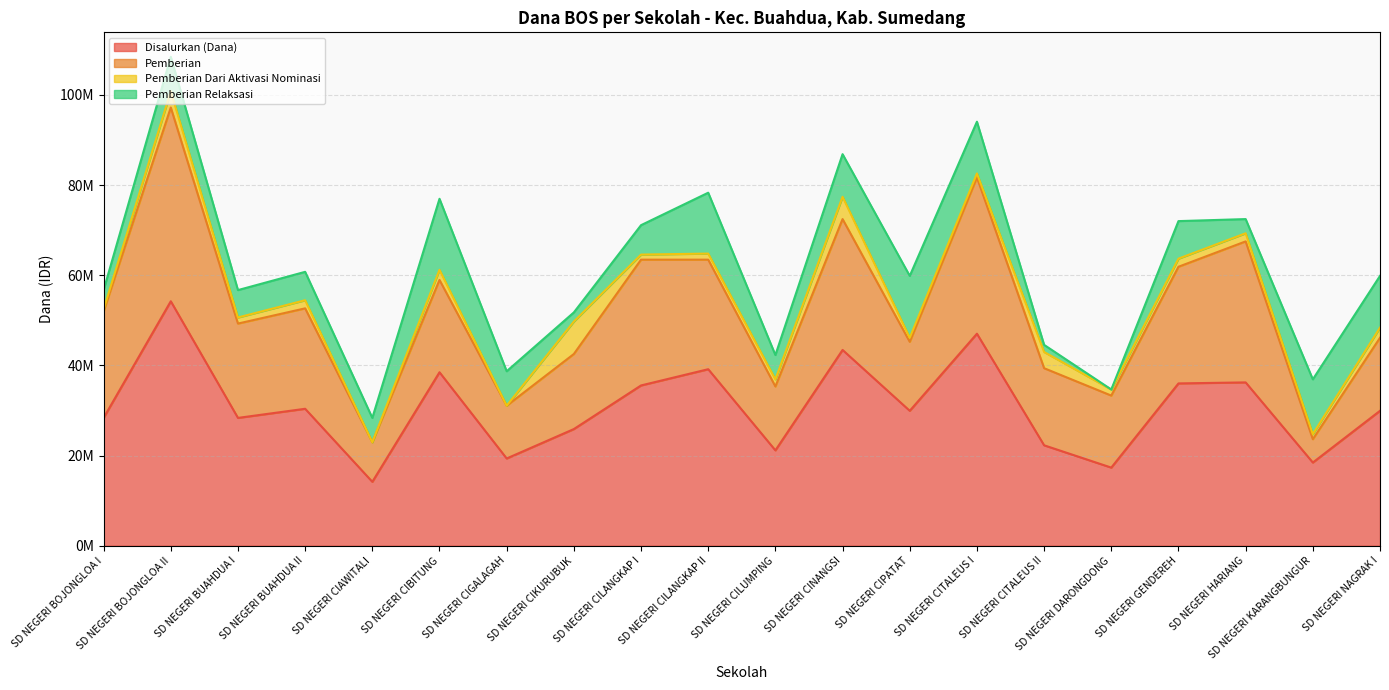

How many series are shown in this chart?

4